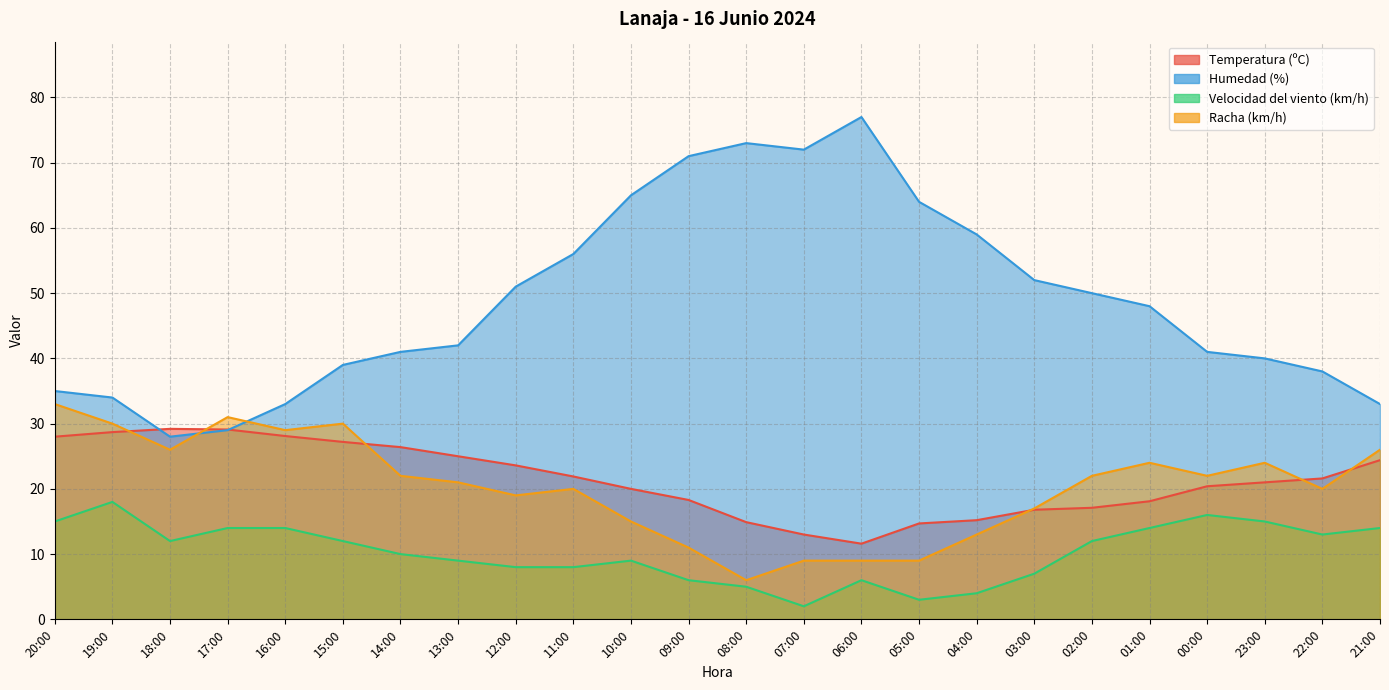

Which category has the highest value in the Humedad (%) series?

06:00